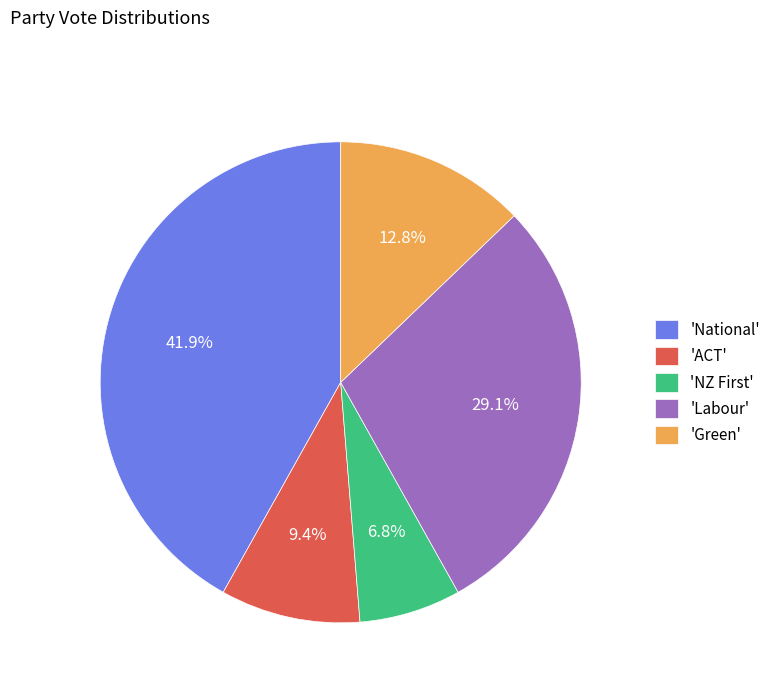

What percentage is NOT represented by 'Green'?

87.2%